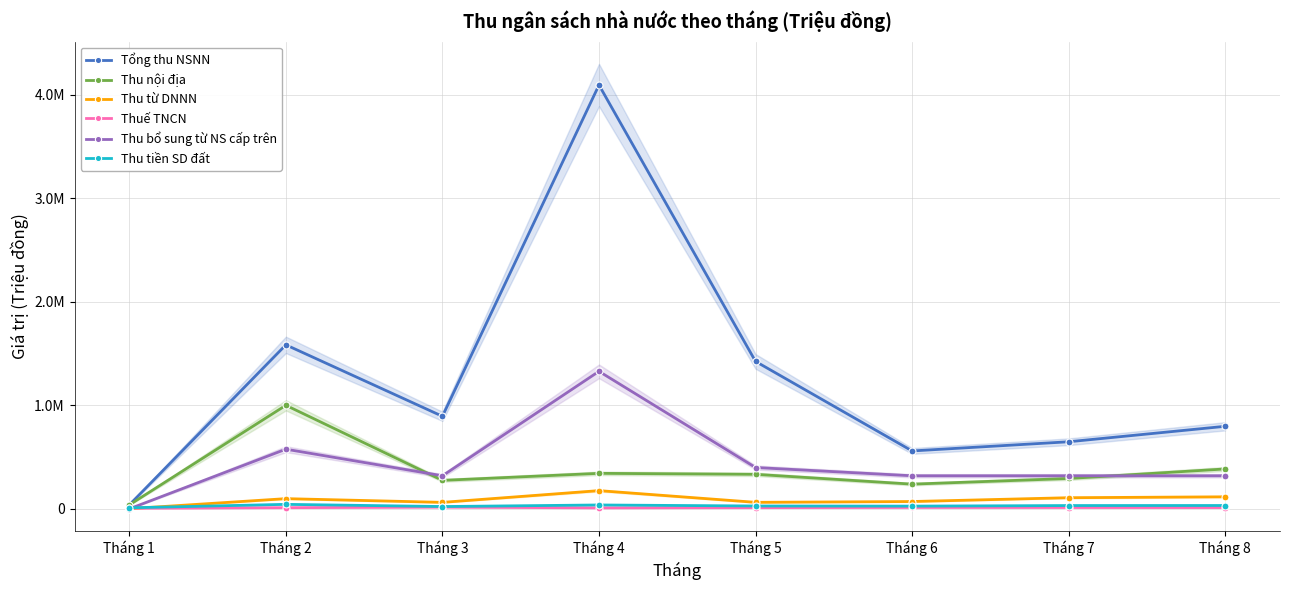

Which series has the largest total across all categories?

Tổng thu NSNN